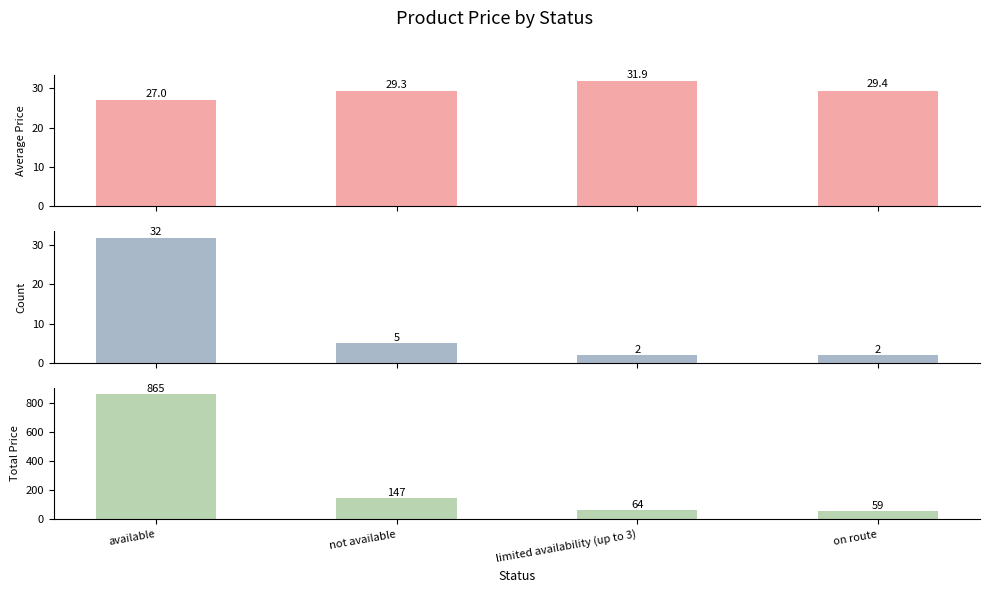

Are the bars grouped side by side (vs. stacked)?

Yes